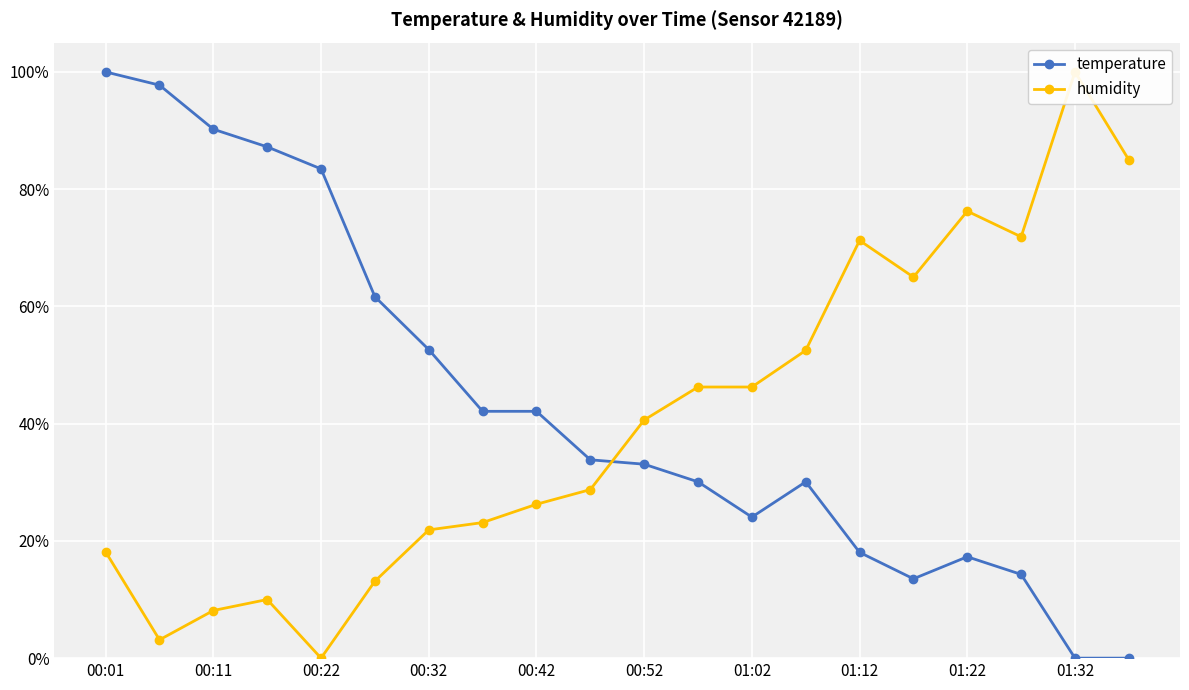

The value of temperature at 00:22 is 83.5. True or false?

True